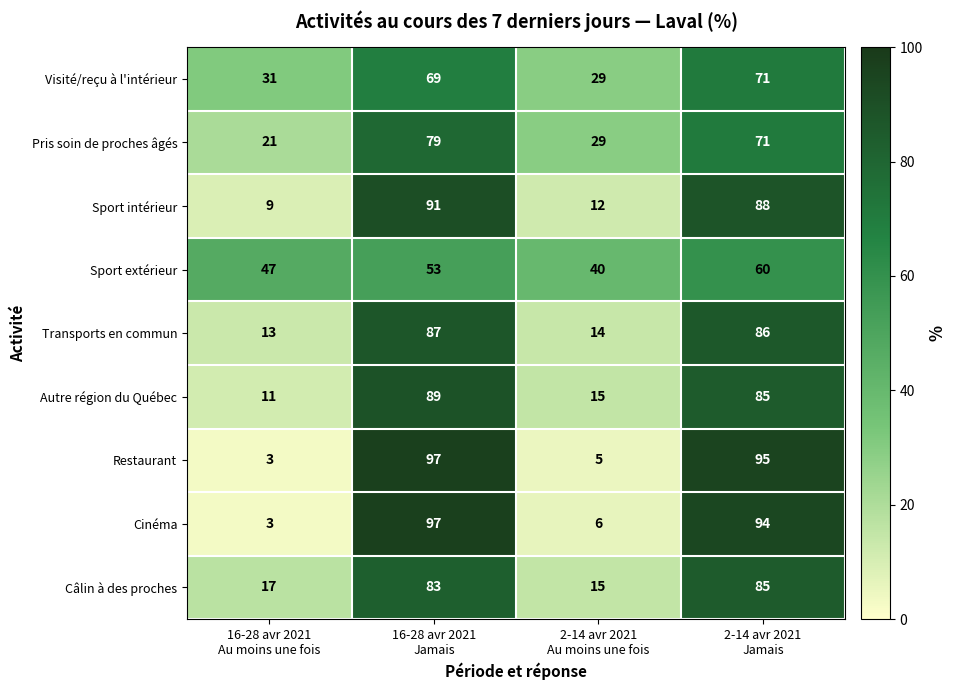

At how many categories does at least one series exceed 8?

4